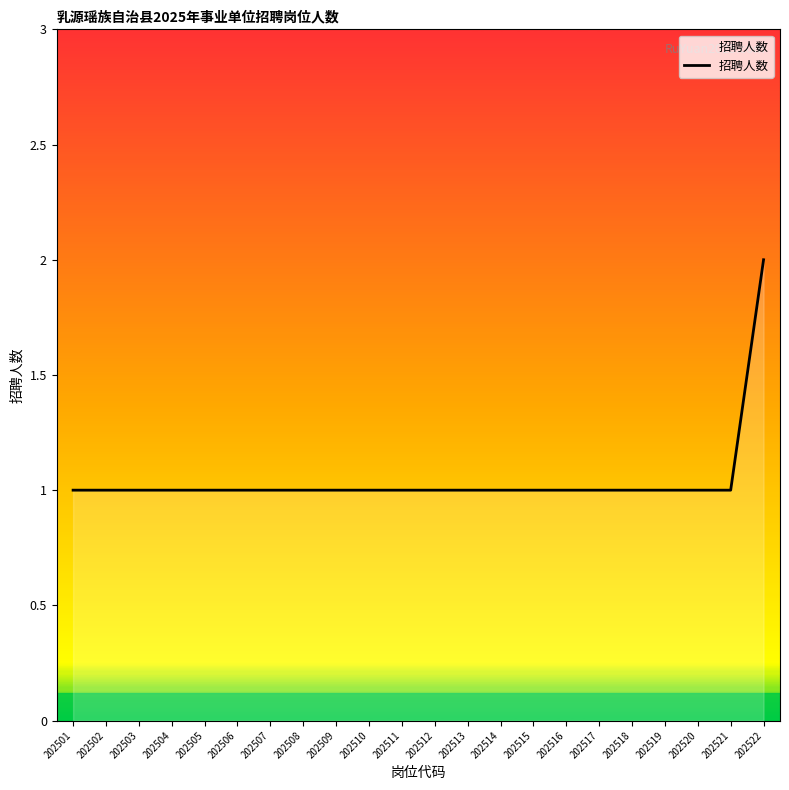

The value at 202503 is 1. True or false?

True